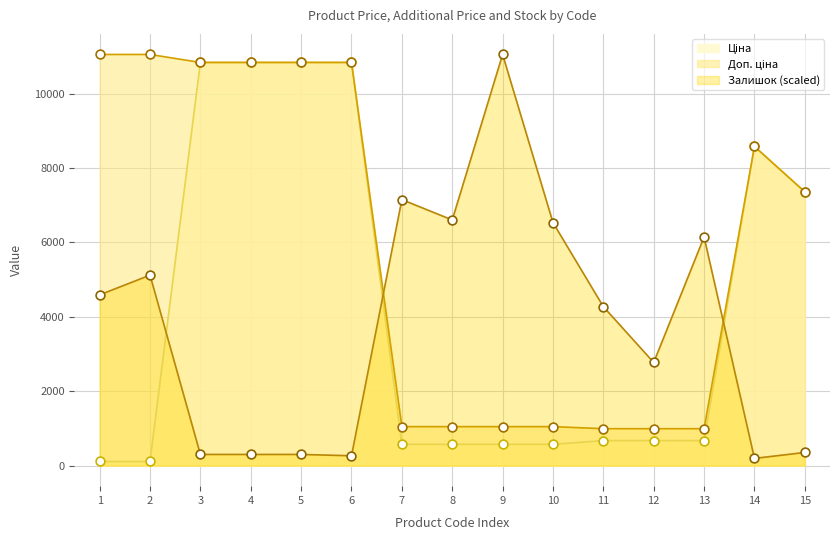

Which series has the largest Y range (max minus min)?

Залишок